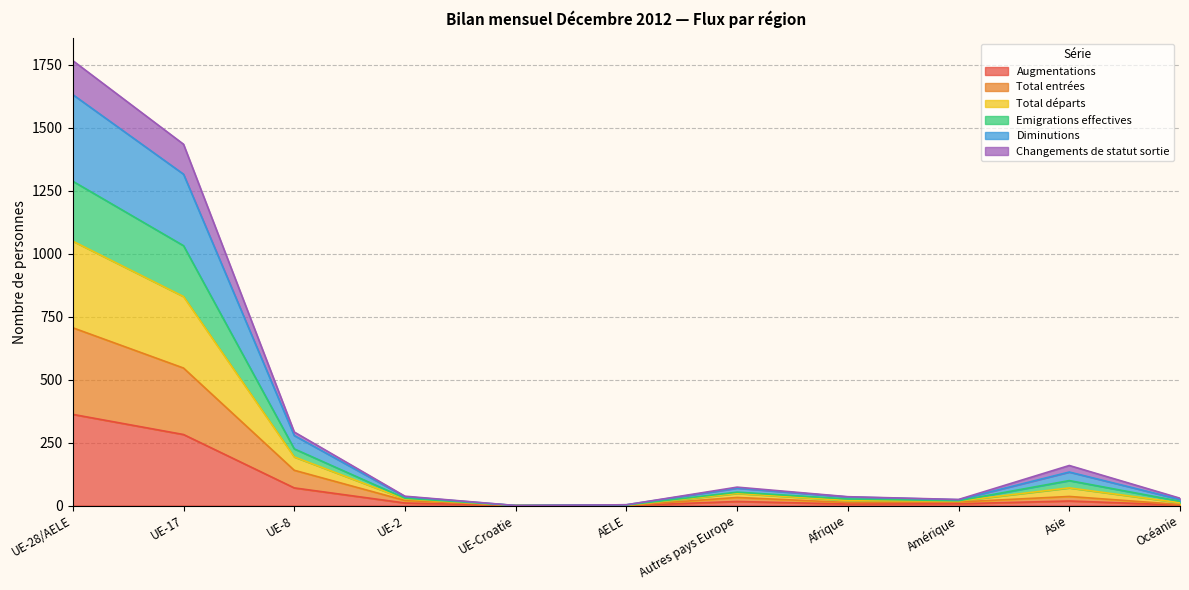

How many interior local peaks does the Total départs series have?

2